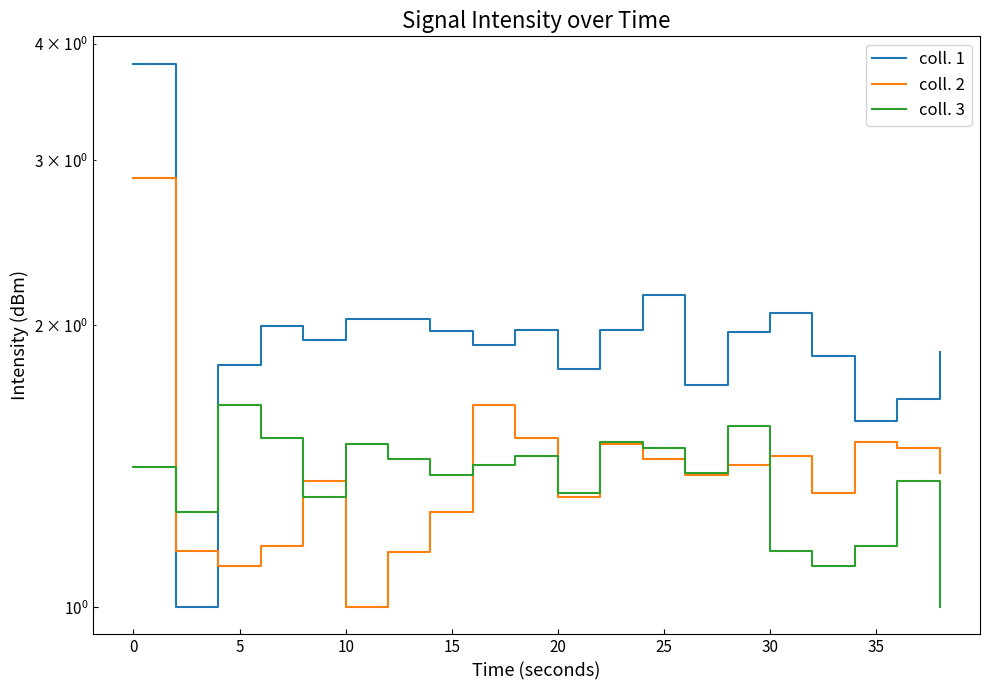

Is the value of coll. 2 at 15 greater than the value of coll. 1 at 19?

No